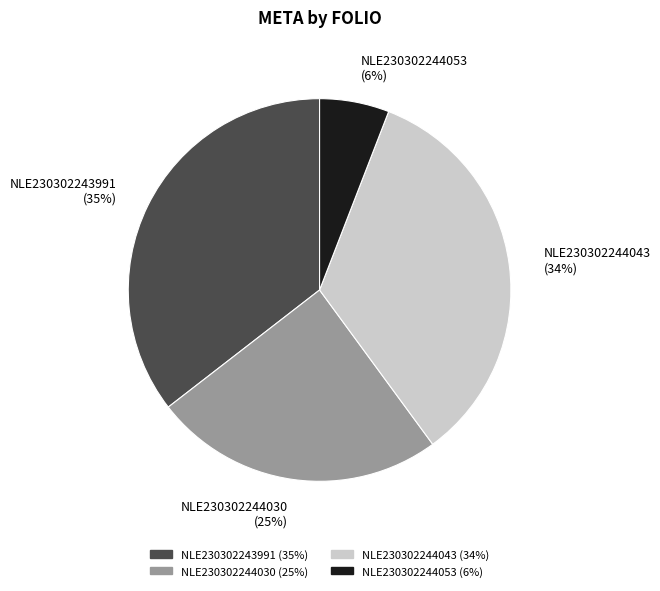

The NLE230302244043 slice represents 41% of the pie. True or false?

False